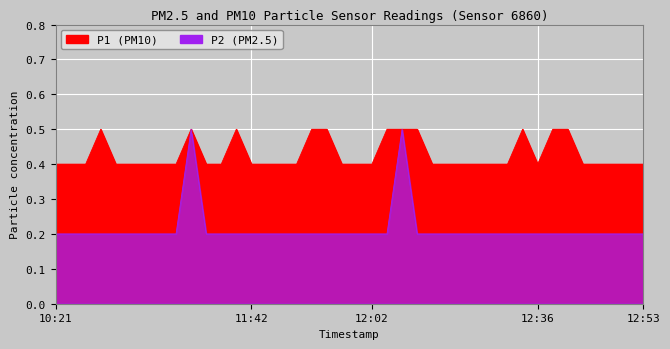

Reading left to right, transcribe all the data shown in this chart.

P1: 10:21=0.4	10:24=0.4	10:26=0.4	10:29=0.5	10:34=0.4	10:37=0.4	10:39=0.4	10:42=0.4	10:45=0.4	10:48=0.5	10:50=0.4	10:53=0.4	10:55=0.5	11:42=0.4	11:44=0.4	11:47=0.4	11:49=0.4	11:52=0.5	11:54=0.5	11:57=0.4	11:59=0.4	12:02=0.4	12:04=0.5	12:07=0.5	12:09=0.5	12:12=0.4	12:14=0.4	12:17=0.4	12:20=0.4	12:22=0.4	12:25=0.4	12:27=0.5	12:36=0.4	12:38=0.5	12:40=0.5	12:43=0.4	12:45=0.4	12:48=0.4	12:50=0.4	12:53=0.4
P2: 10:21=0.2	10:24=0.2	10:26=0.2	10:29=0.2	10:34=0.2	10:37=0.2	10:39=0.2	10:42=0.2	10:45=0.2	10:48=0.5	10:50=0.2	10:53=0.2	10:55=0.2	11:42=0.2	11:44=0.2	11:47=0.2	11:49=0.2	11:52=0.2	11:54=0.2	11:57=0.2	11:59=0.2	12:02=0.2	12:04=0.2	12:07=0.5	12:09=0.2	12:12=0.2	12:14=0.2	12:17=0.2	12:20=0.2	12:22=0.2	12:25=0.2	12:27=0.2	12:36=0.2	12:38=0.2	12:40=0.2	12:43=0.2	12:45=0.2	12:48=0.2	12:50=0.2	12:53=0.2